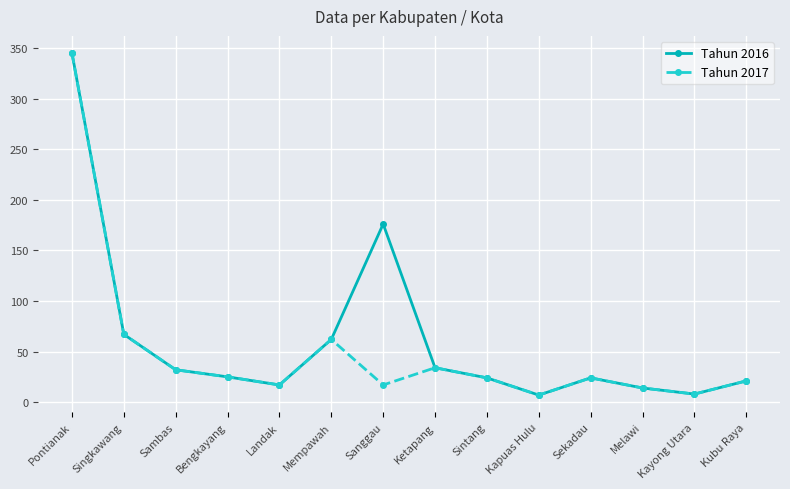

Which category has the highest value in the Tahun 2016 series?

Pontianak